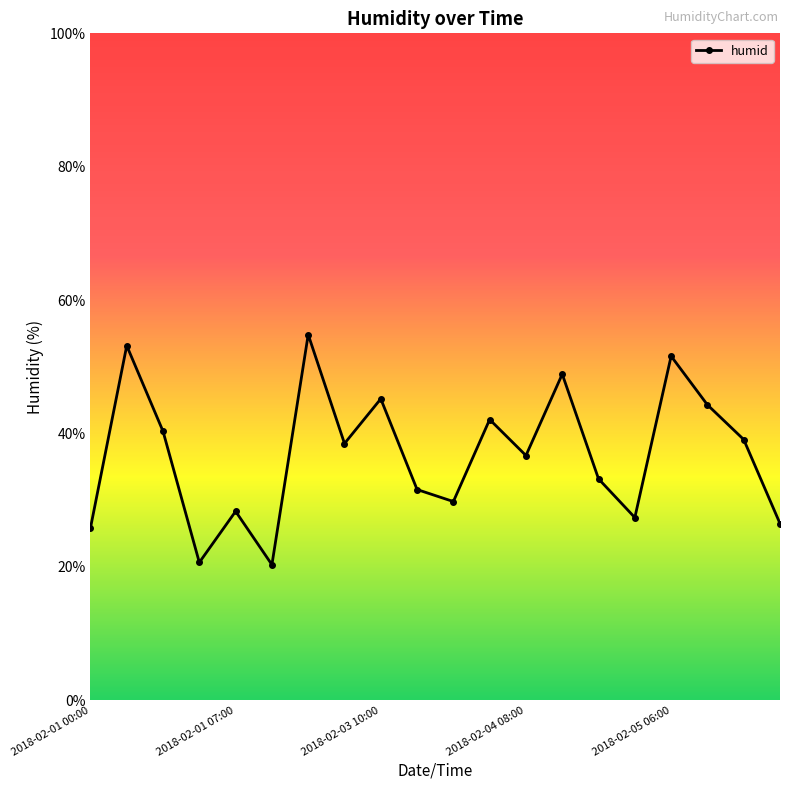

What is the difference between the second highest and minimum values?

32.8